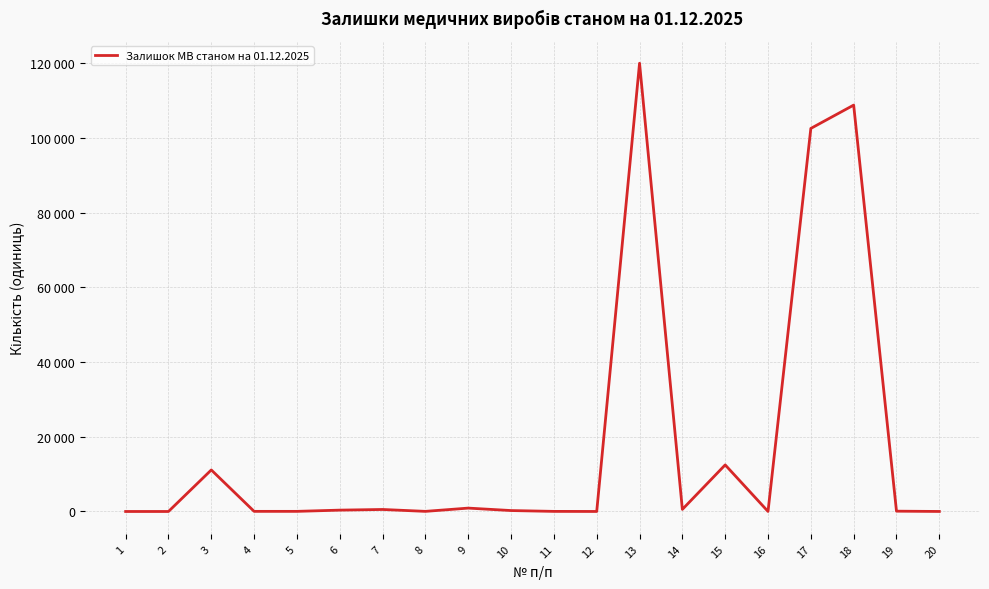

How many interior local valleys (lower than both neighbors) does the data have?

5